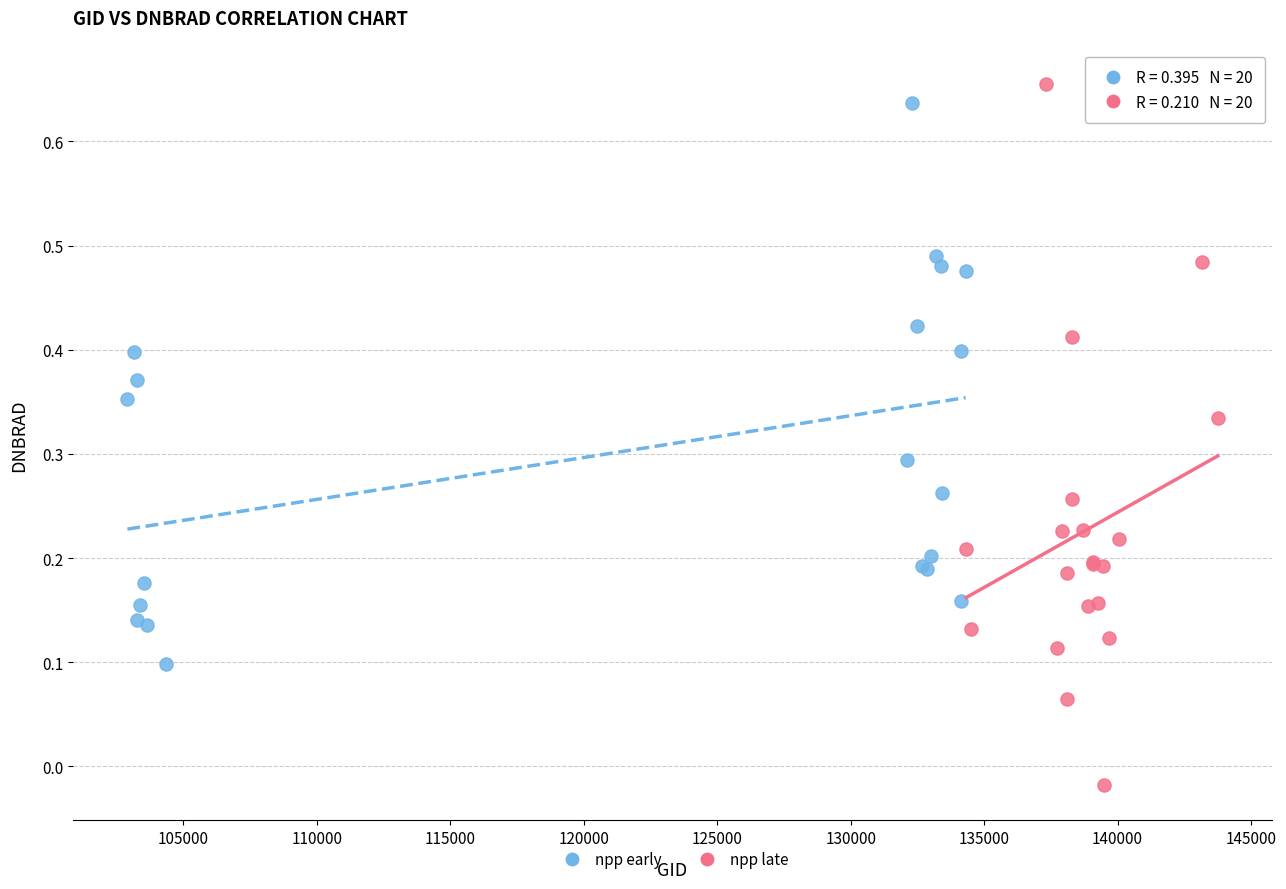

Which series has the widest spread of Y values?

npp late